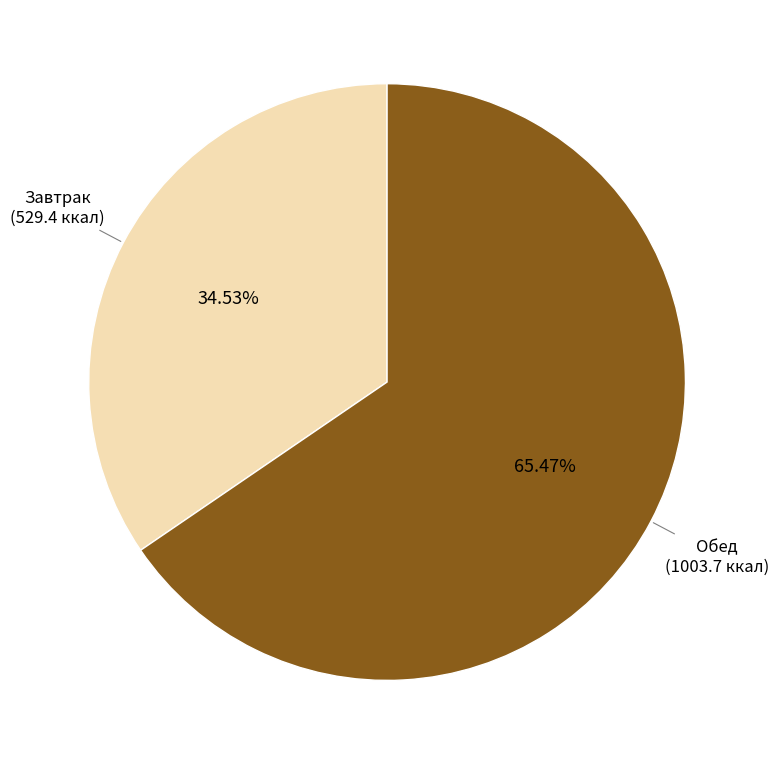

Does Обед represent more than half of the total?

Yes